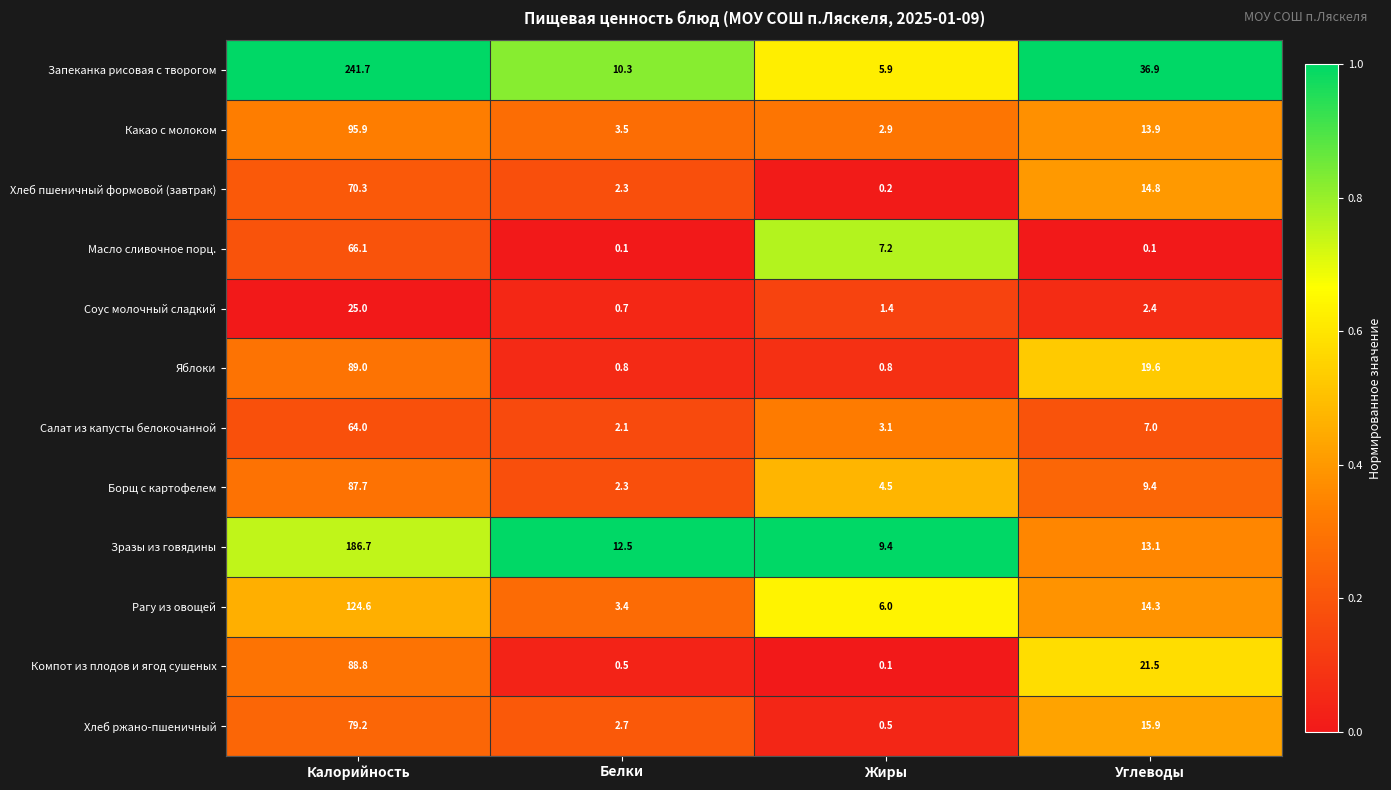

Is the value of Салат из капусты белокочанной at Белки greater than the value of Хлеб пшеничный формовой (завтрак) at Жиры?

Yes